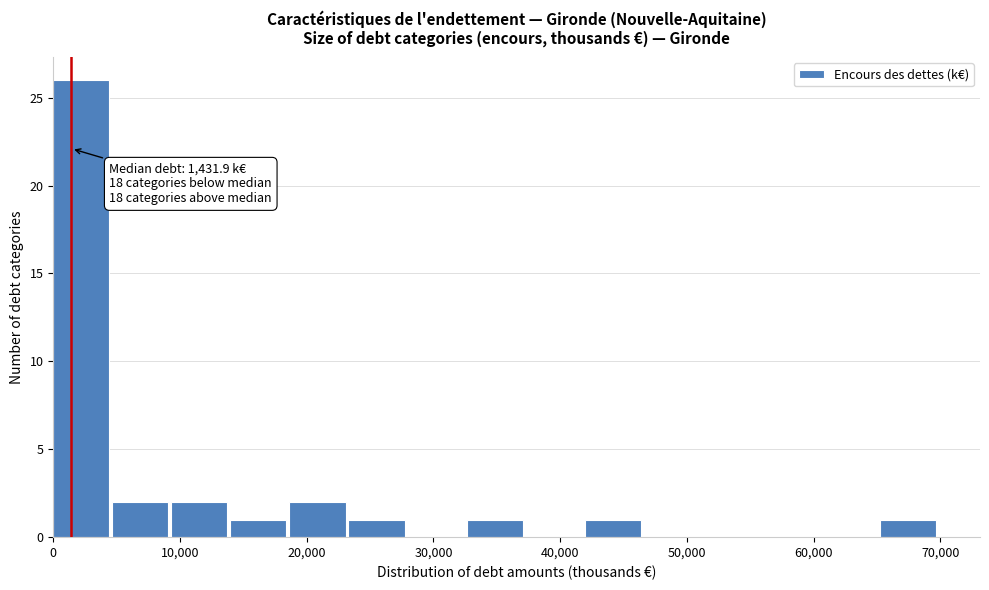

Over which range of the x-axis is the bar tallest?

0 to 5000